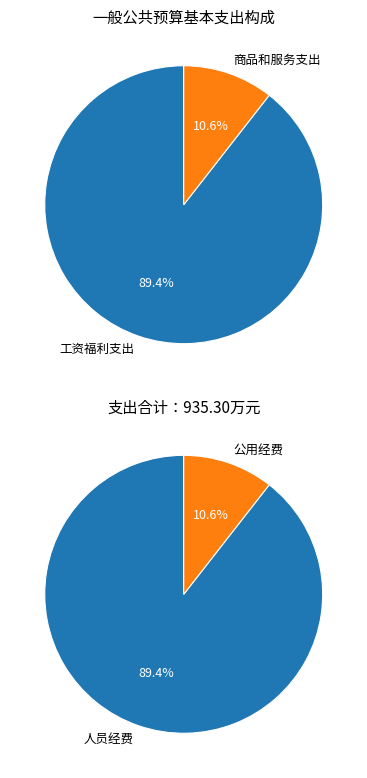

The 商品和服务支出 slice represents 11% of the pie. True or false?

True